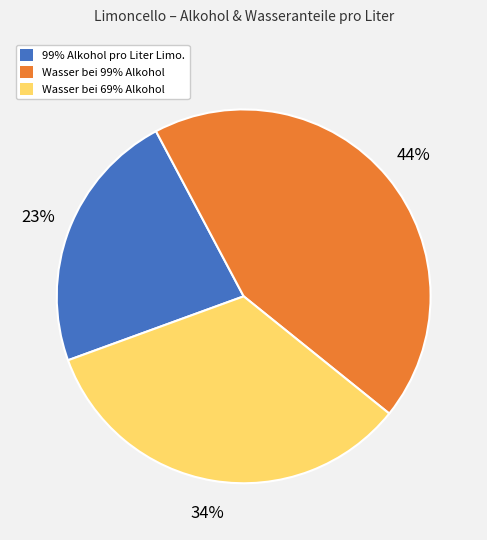

Which category has the smallest portion of the pie?

99% Alkohol pro Liter Limo.